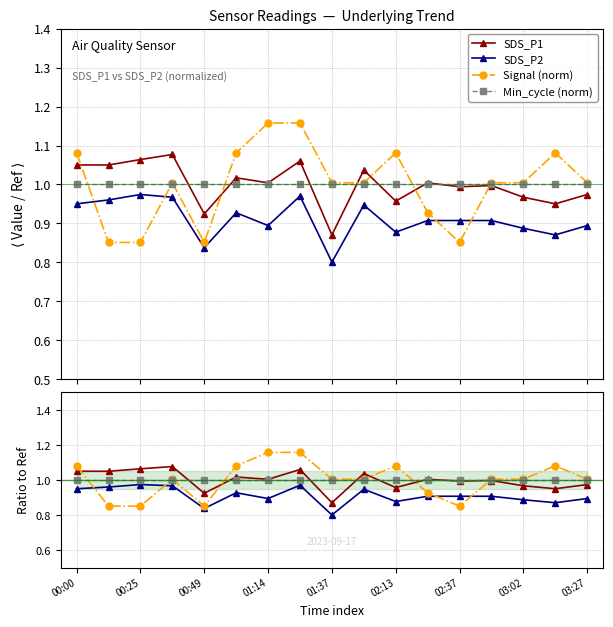

Is this an area chart (filled region under the line)?

No